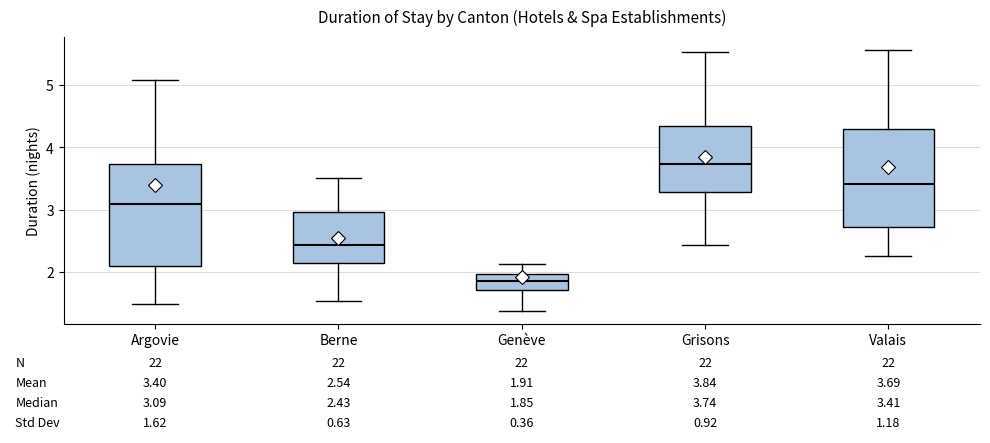

Which box's median line is the lowest?

Genève